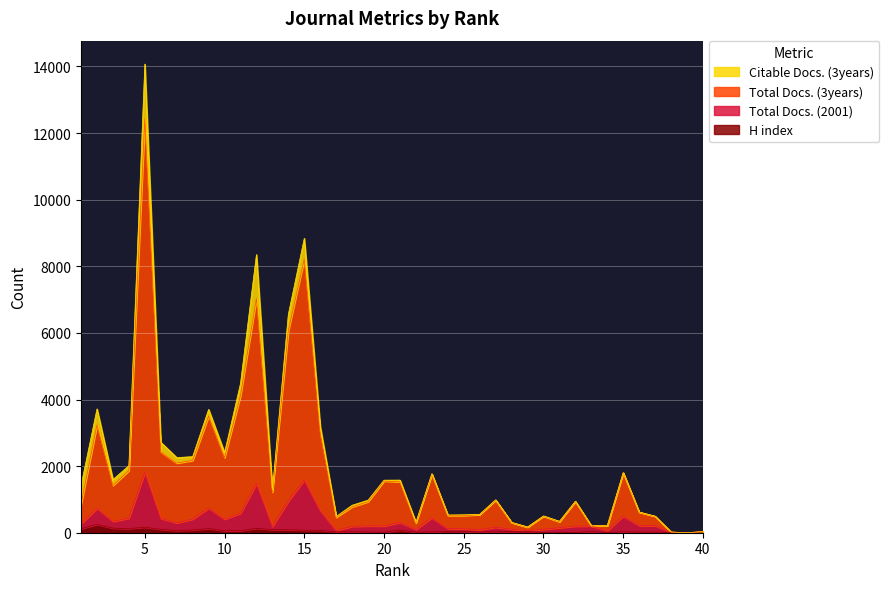

Does the chart display data point markers on the line(s)?

No